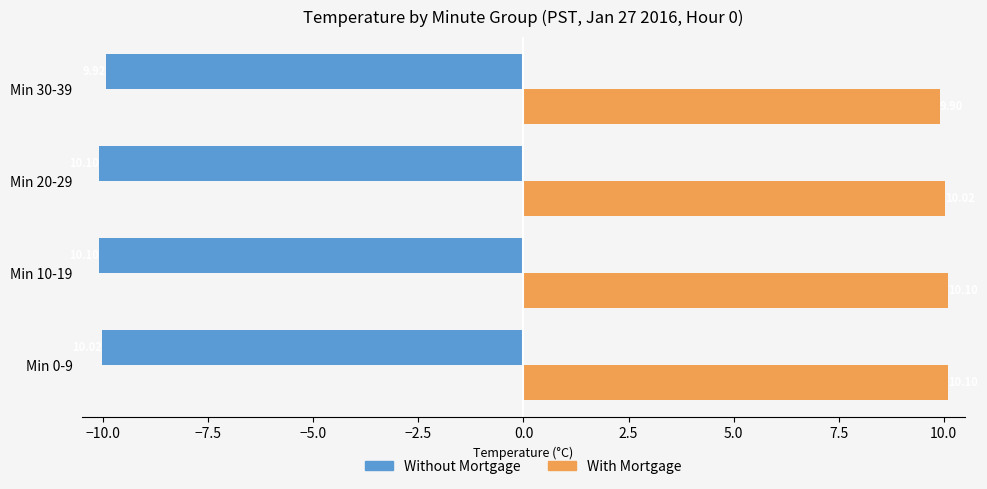

Count the Without Mortgage values in the range -10 to -9.

1